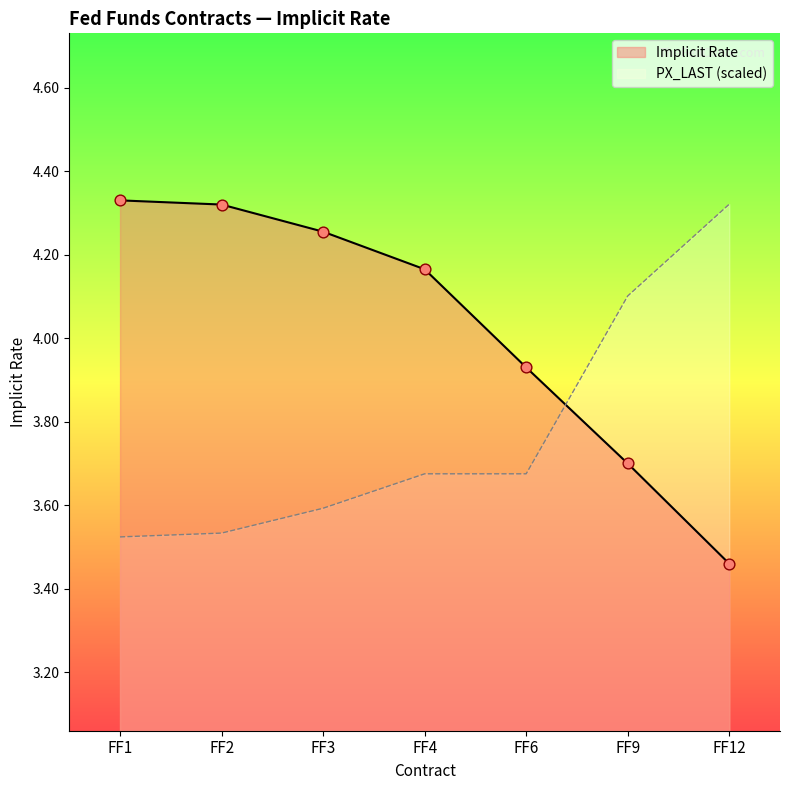

At which category is the sum across all series the highest?

FF1